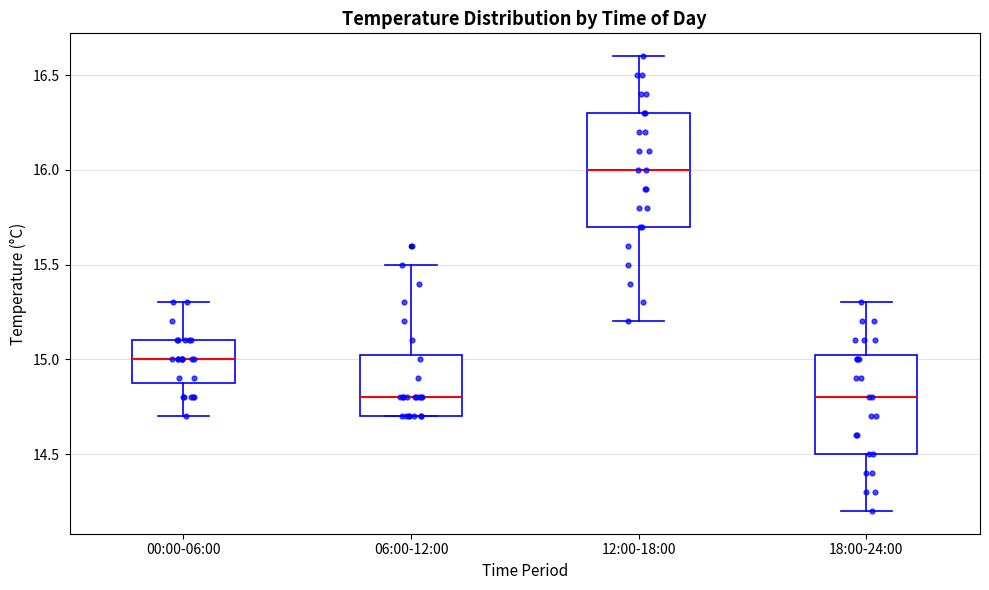

Reading left to right, transcribe this box plot: for each box, give where its median line is, the range the box spans, and where its two whiskers end, as read against the y-axis. The values are not printed on the chart, so give them approximately, as read against the axis.

00:00-06:00: median 15.00, box 14.90 to 15.10, whiskers 14.70 to 15.30
06:00-12:00: median 14.80, box 14.70 to 15.05, whiskers 14.70 to 15.50
12:00-18:00: median 16.00, box 15.70 to 16.30, whiskers 15.20 to 16.60
18:00-24:00: median 14.80, box 14.50 to 15.05, whiskers 14.20 to 15.30